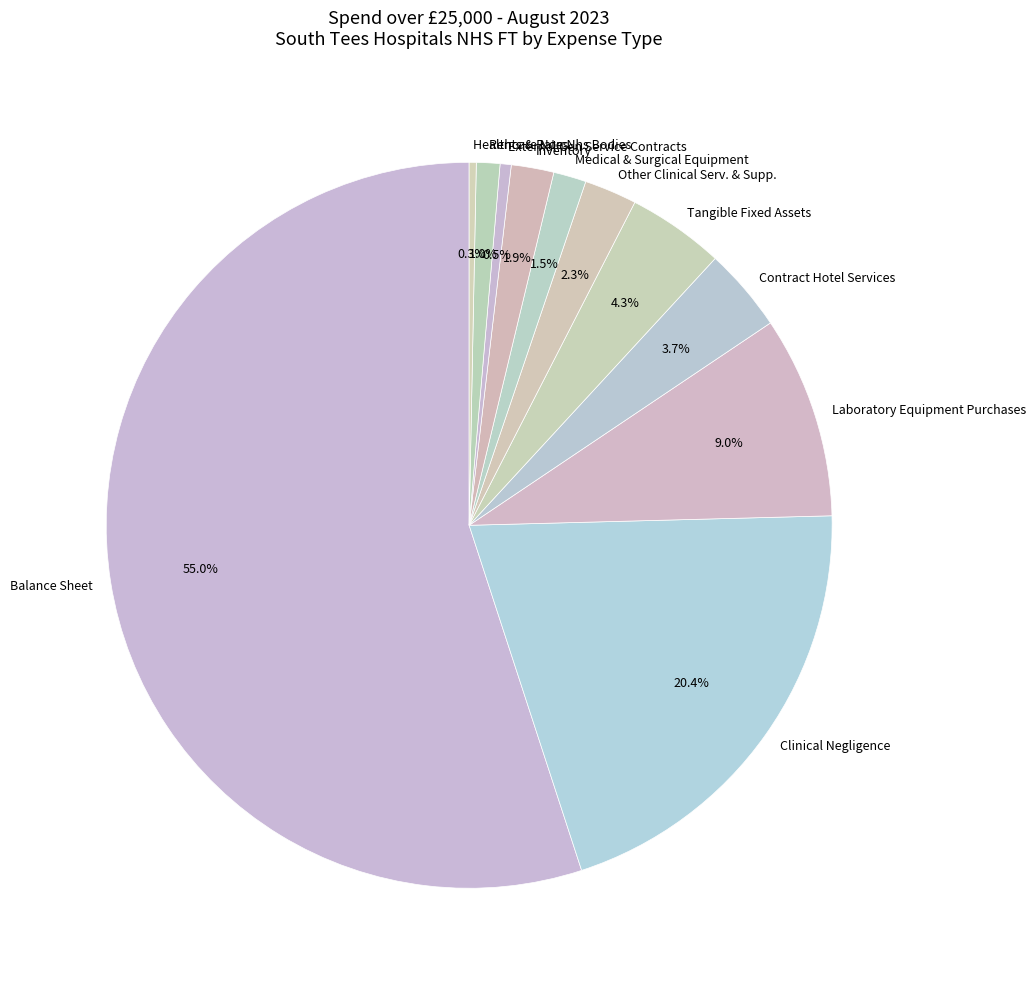

What is the ratio of the value at Other Clinical Serv. & Supp. to the value at Contract Hotel Services?

0.6